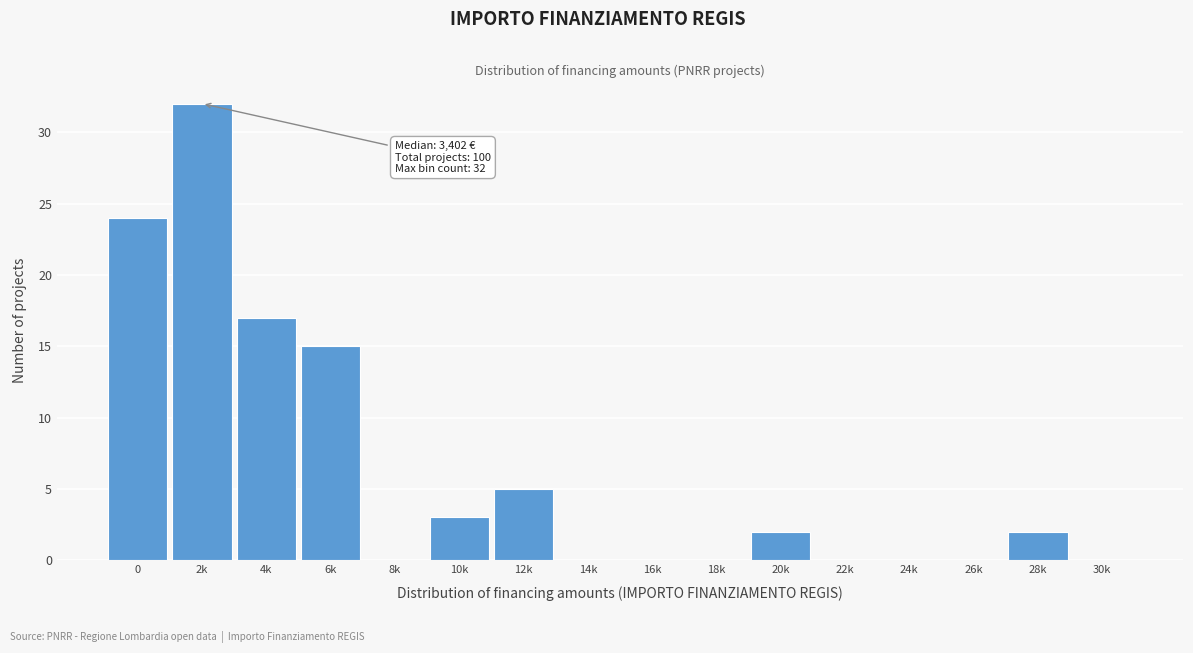

Reading right to left, list all the values displayed in this chart.

30k=0	28k=2	26k=0	24k=0	22k=0	20k=2	18k=0	16k=0	14k=0	12k=5	10k=3	8k=0	6k=15	4k=17	2k=32	0=24